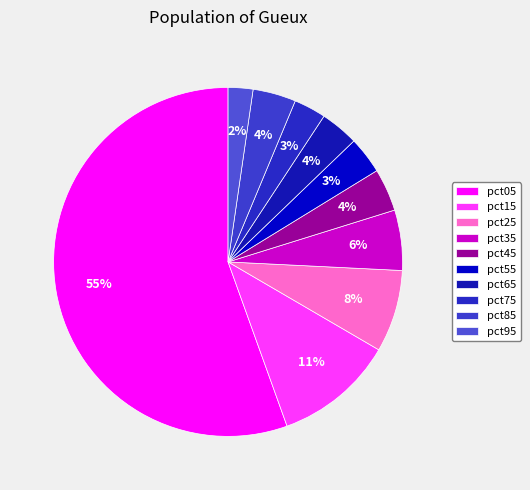

Count the number of slices in the pie.

10